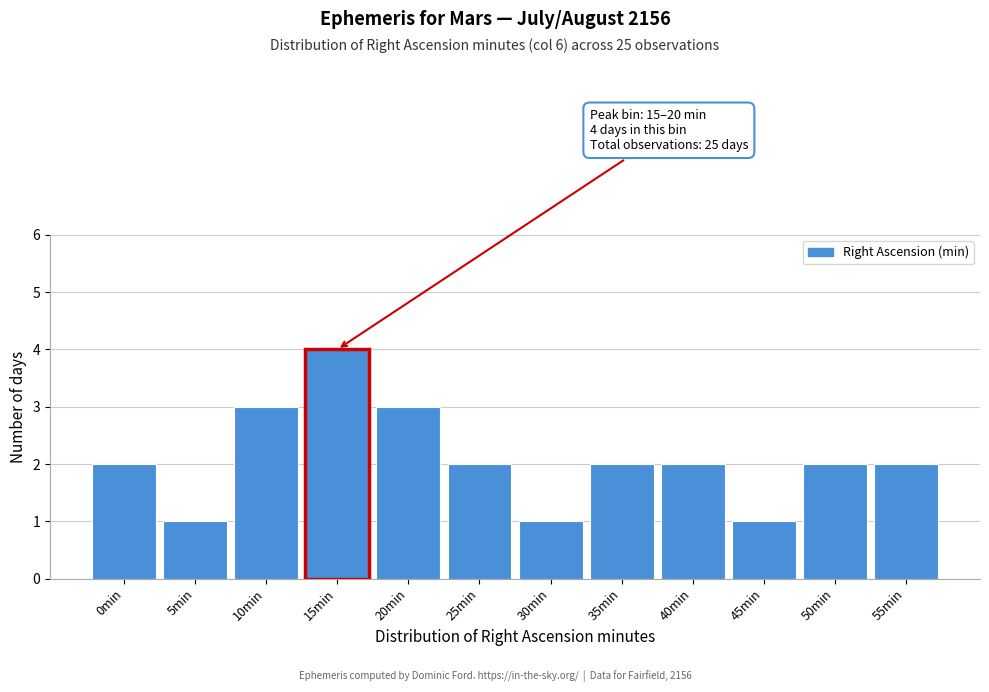

Reading left to right, transcribe all the data shown in this chart.

0min=2	5min=1	10min=3	15min=4	20min=3	25min=2	30min=1	35min=2	40min=2	45min=1	50min=2	55min=2